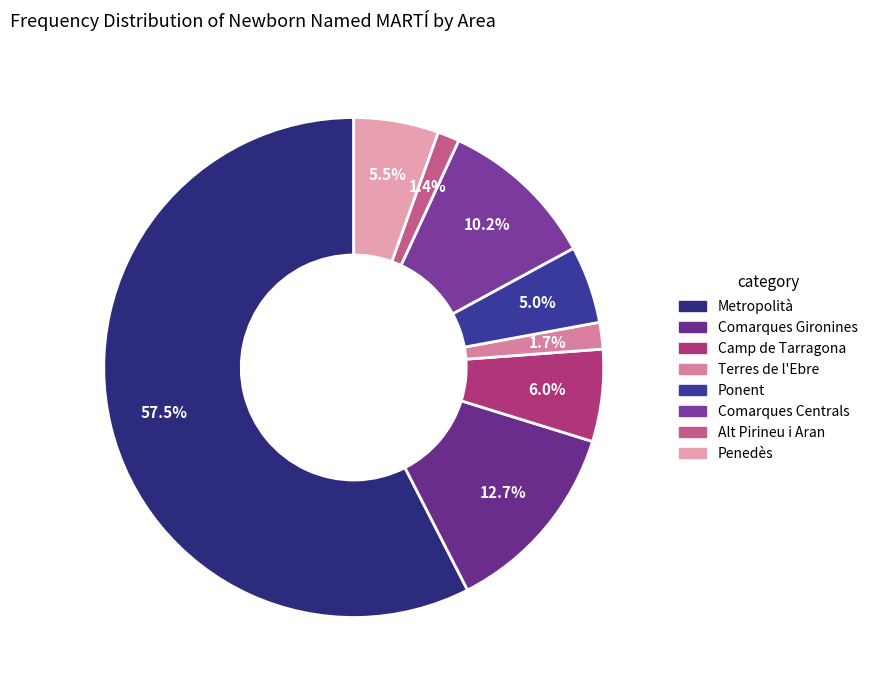

Is there a majority slice in this chart?

Yes